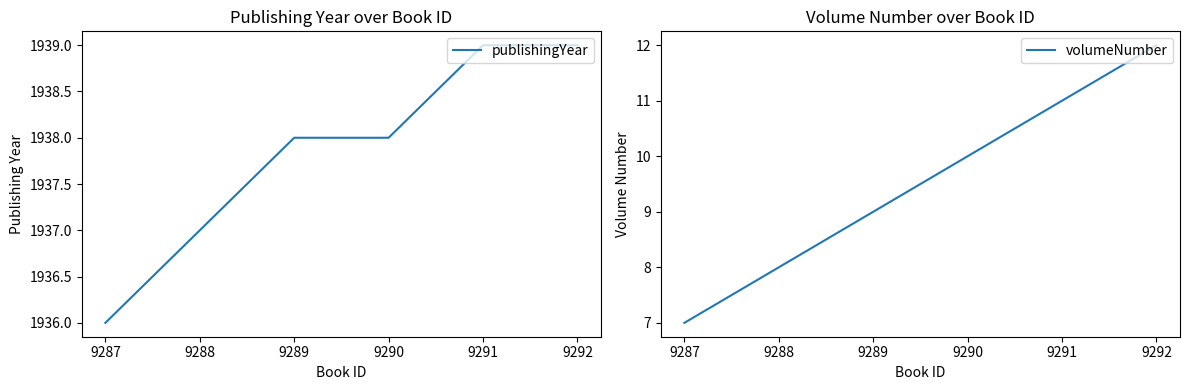

The volumeNumber series shows 9 at 9289. True or false?

True